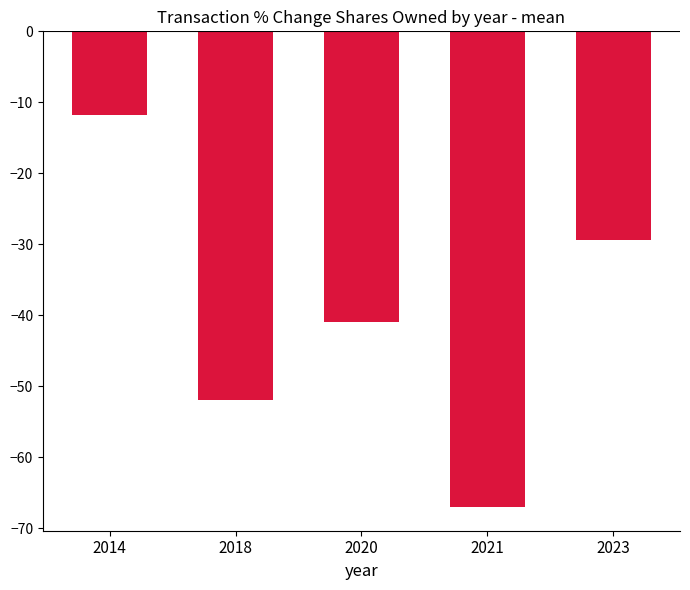

What is the value of the 5th bar from the left?

-29.4